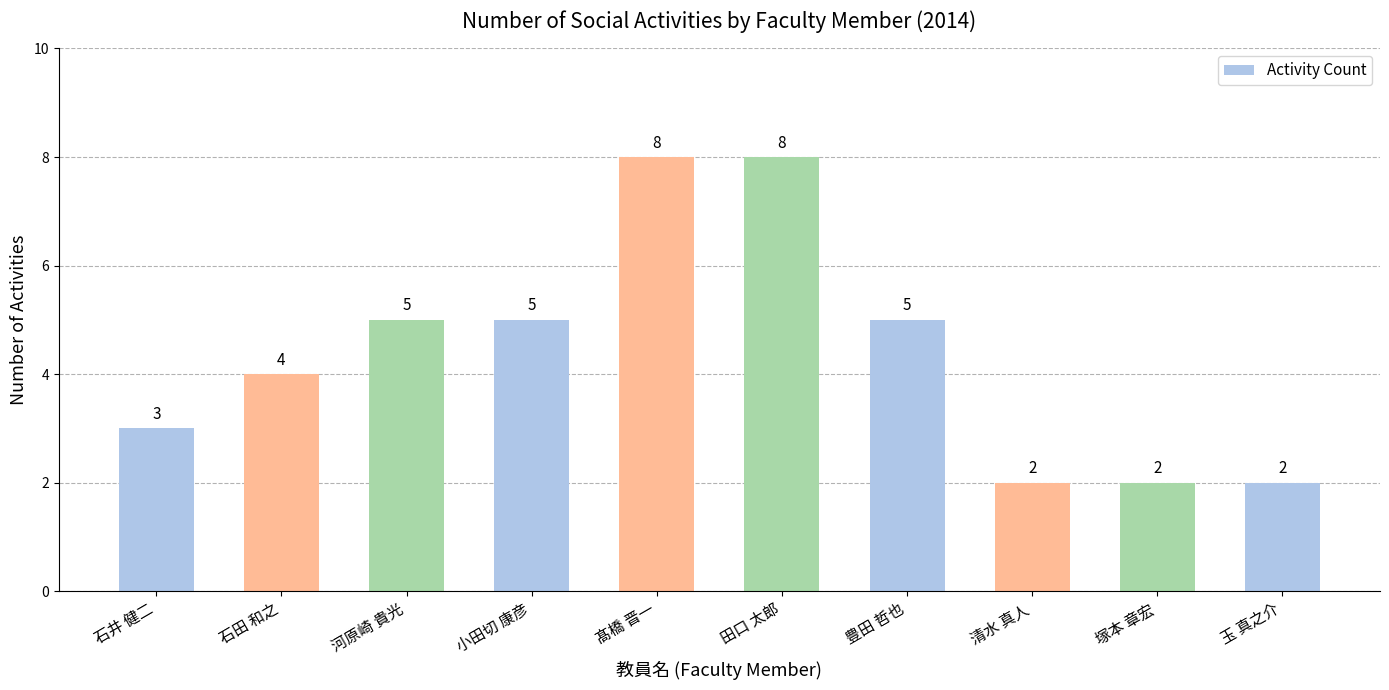

What is the label of the 9th bar from the left?

塚本 章宏